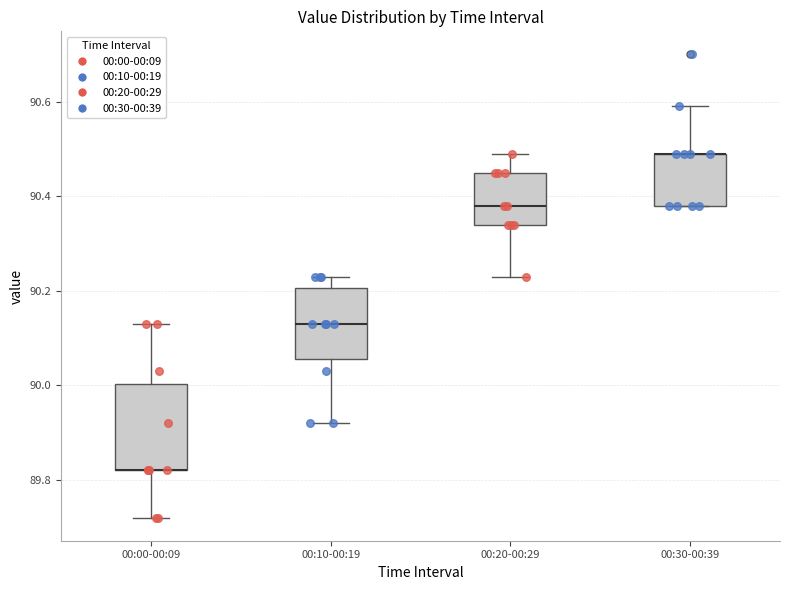

Comparing the boxes themselves (not the whiskers), which one is the tallest?

00:00-00:09